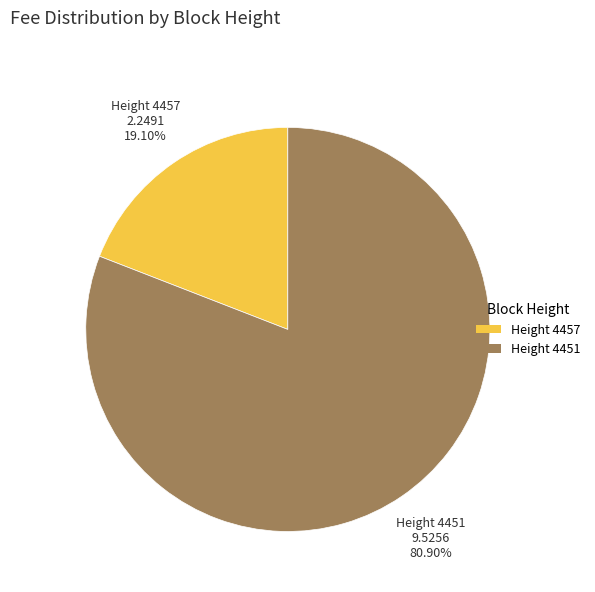

Count the number of slices in the pie.

2